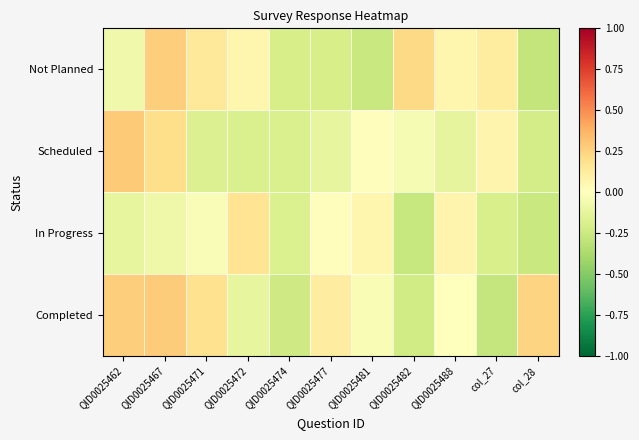

Reading left to right, list all the values displayed in this chart.

Not Planned: QID0025462=-0.1	QID0025467=0.3	QID0025471=0.1	QID0025472=0.1	QID0025474=-0.2	QID0025477=-0.2	QID0025481=-0.3	QID0025482=0.2	QID0025488=0.1	col_27=0.1	col_28=-0.3
Scheduled: QID0025462=0.3	QID0025467=0.2	QID0025471=-0.2	QID0025472=-0.2	QID0025474=-0.2	QID0025477=-0.1	QID0025481=0.0	QID0025482=-0.0	QID0025488=-0.1	col_27=0.1	col_28=-0.2
In Progress: QID0025462=-0.1	QID0025467=-0.1	QID0025471=-0.0	QID0025472=0.2	QID0025474=-0.2	QID0025477=0.0	QID0025481=0.1	QID0025482=-0.3	QID0025488=0.1	col_27=-0.2	col_28=-0.3
Completed: QID0025462=0.3	QID0025467=0.3	QID0025471=0.2	QID0025472=-0.1	QID0025474=-0.2	QID0025477=0.1	QID0025481=-0.0	QID0025482=-0.2	QID0025488=-0.0	col_27=-0.3	col_28=0.2